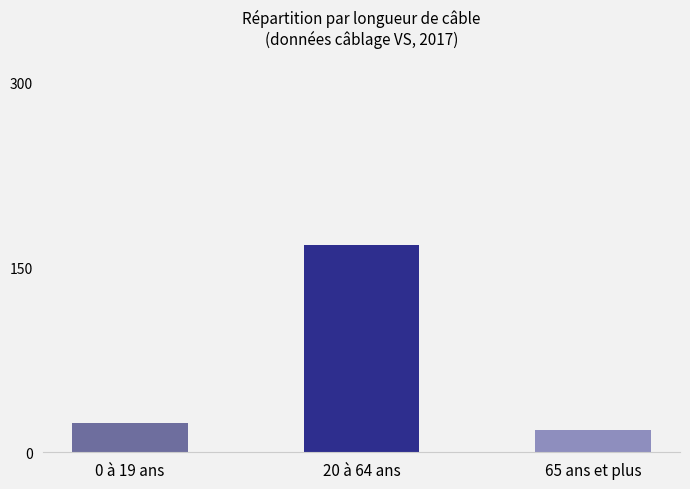

List the labels in order of value, smallest first.

65 ans et plus, 0 à 19 ans, 20 à 64 ans